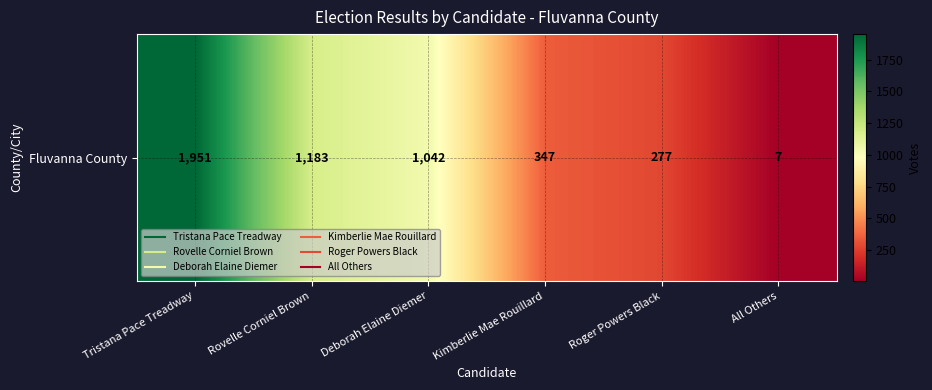

Where does the data first go above 1042?

Tristana Pace Treadway